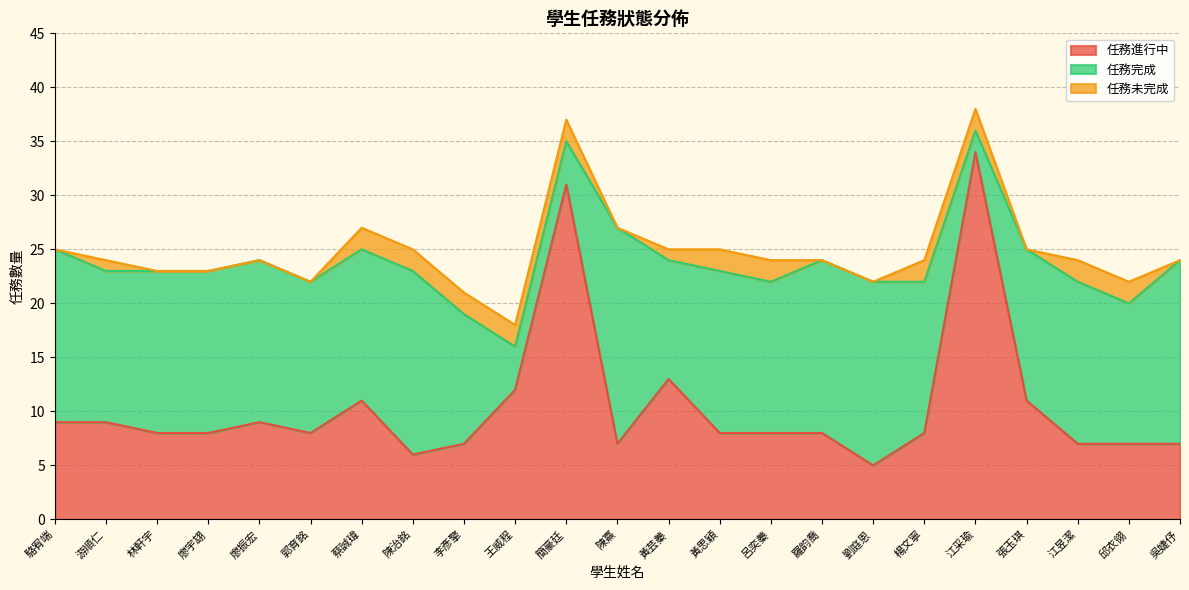

True or false: 任務完成 and 任務進行中 cross at least once.

True